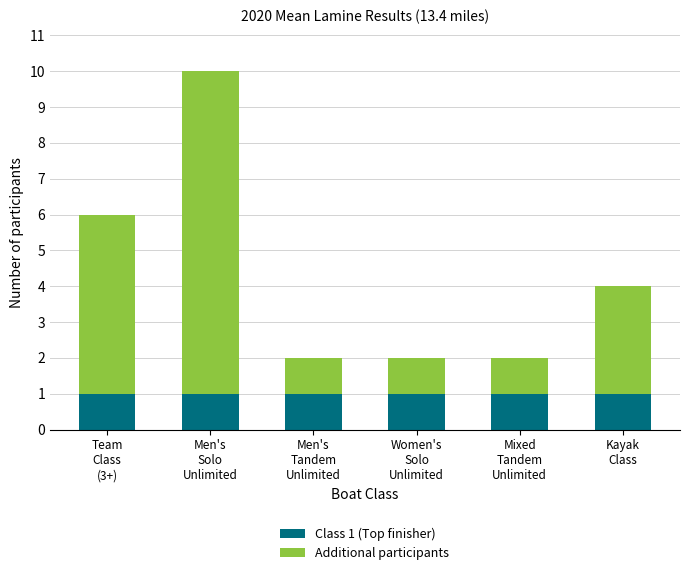

What are all the series names shown in the legend?

Class 1 (Top finisher), Additional participants